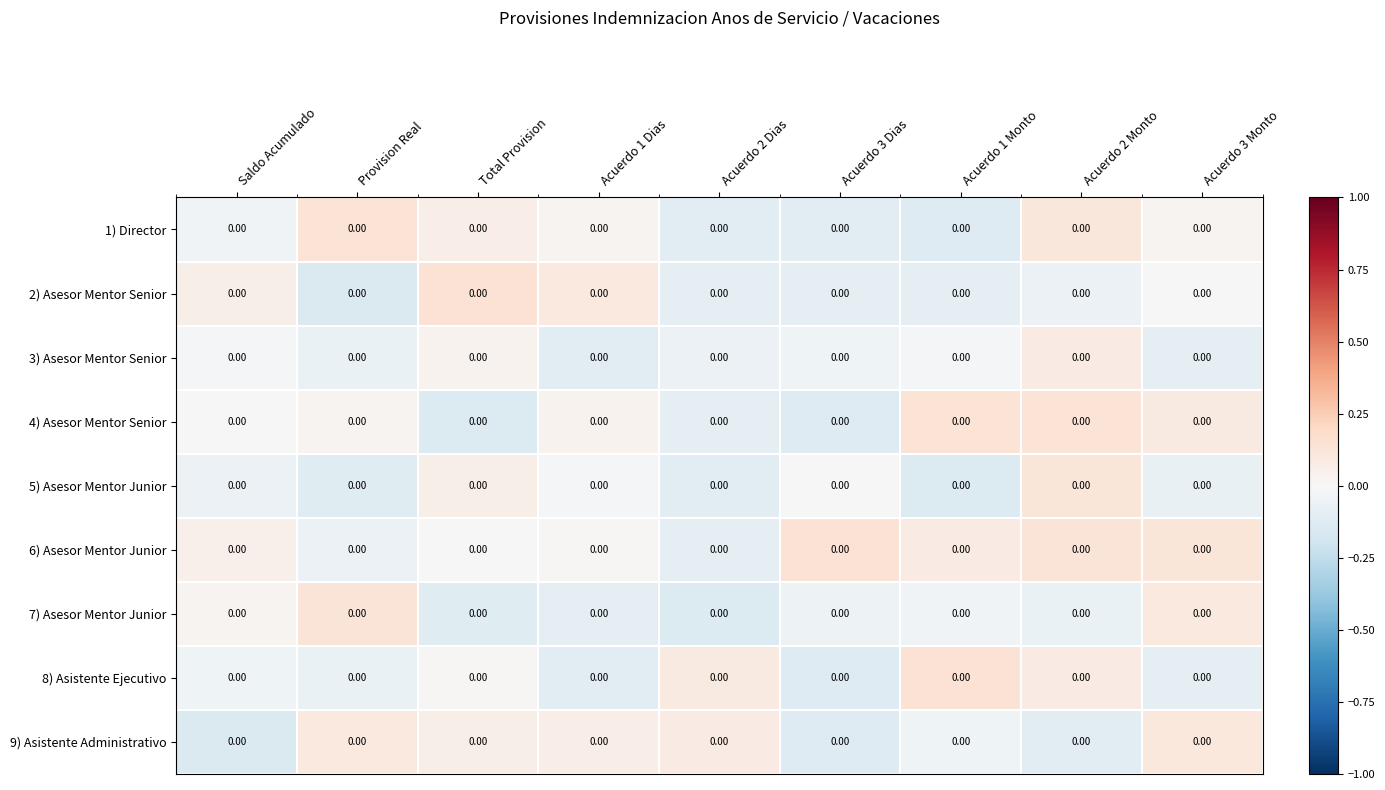

What is the lowest value of the 2) Asesor Mentor Senior series?

-0.1